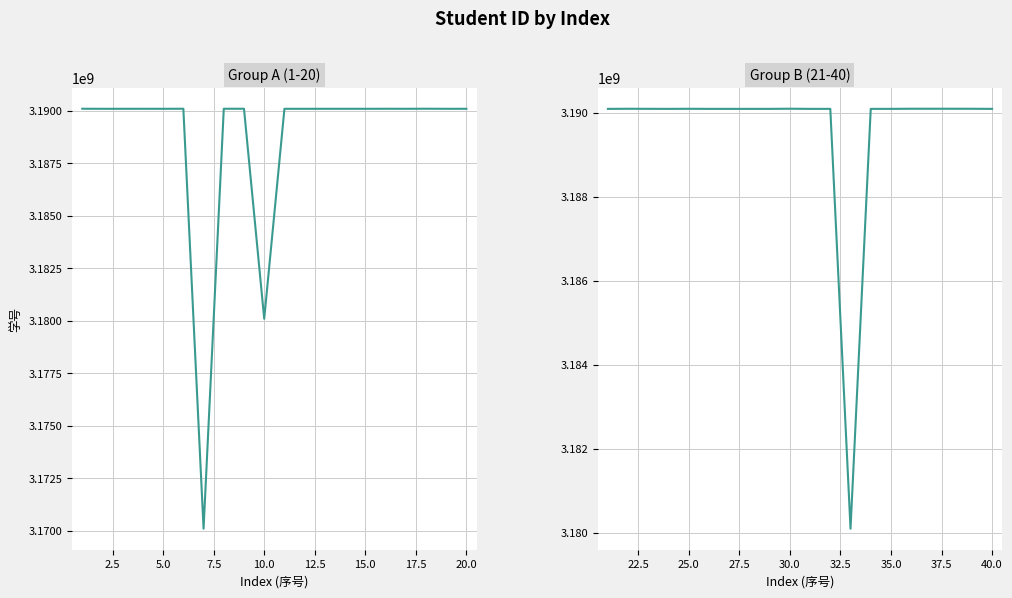

Is this an area chart (filled region under the line)?

No